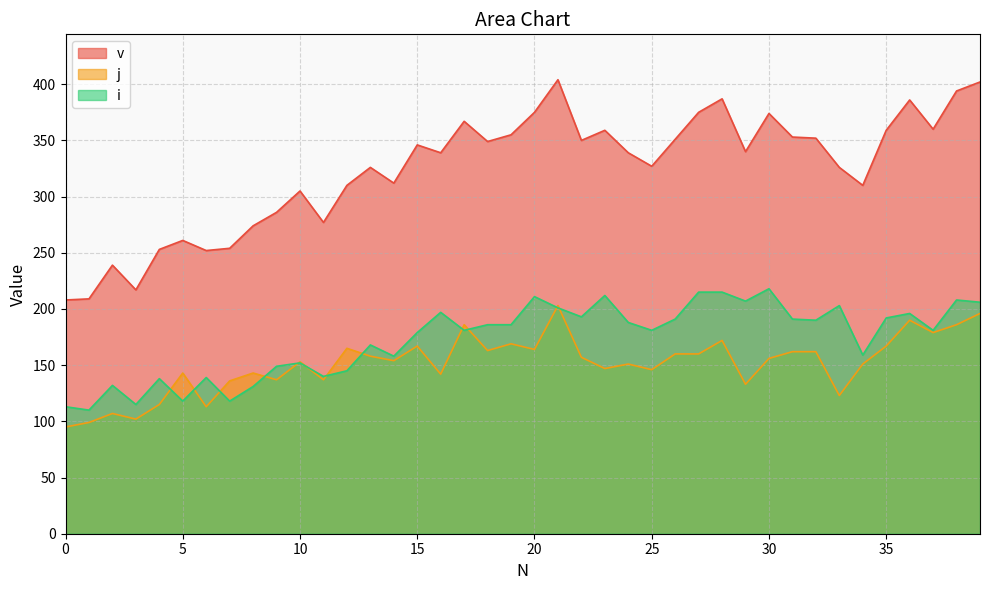

How many distinct data groups are displayed?

3